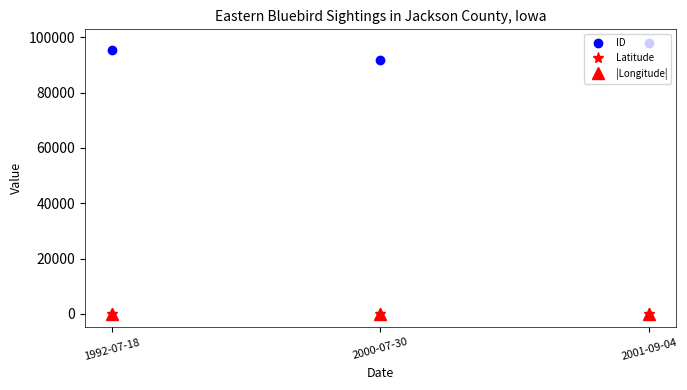

What is the label of the 2nd point from the right?

2000-07-30